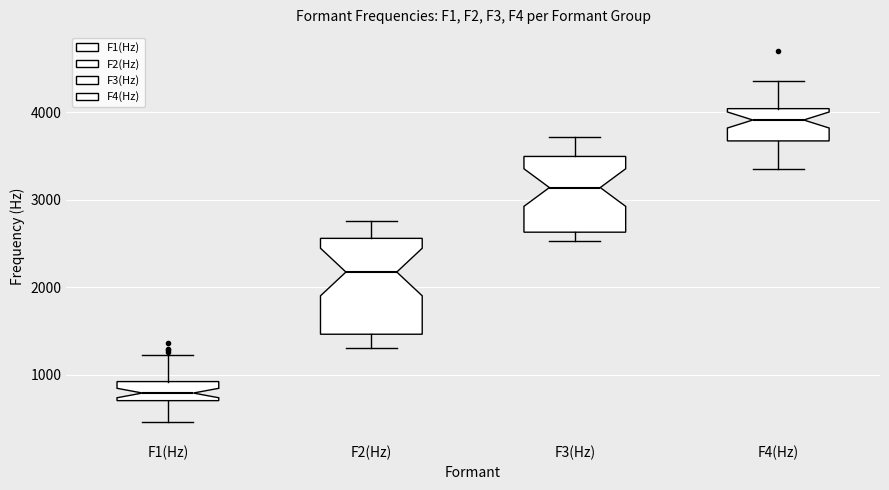

Where is the upper edge of the box for F3(Hz) on the y-axis? The values are not printed on the chart, so give them approximately, as read against the axis.

3500